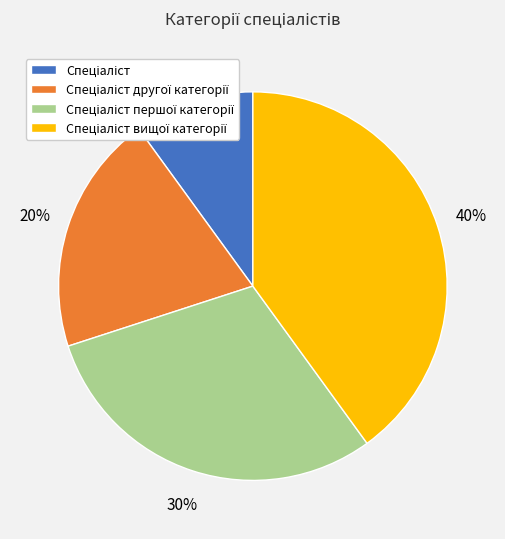

To the nearest percent, what is the difference between the largest and smallest slice percentages?

30%